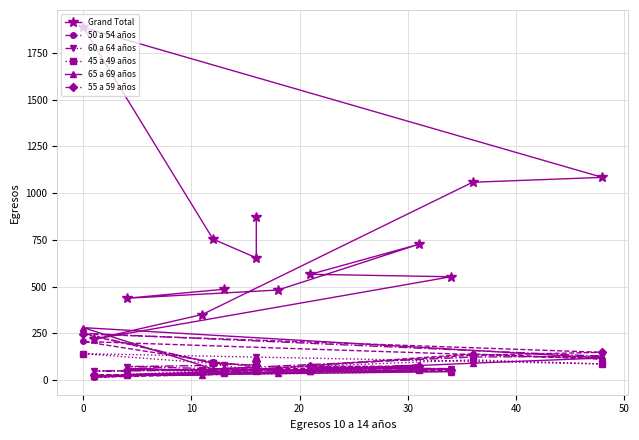

In 65 a 69 años, how many points are higher than both neighbors (excluding endpoints)?

3